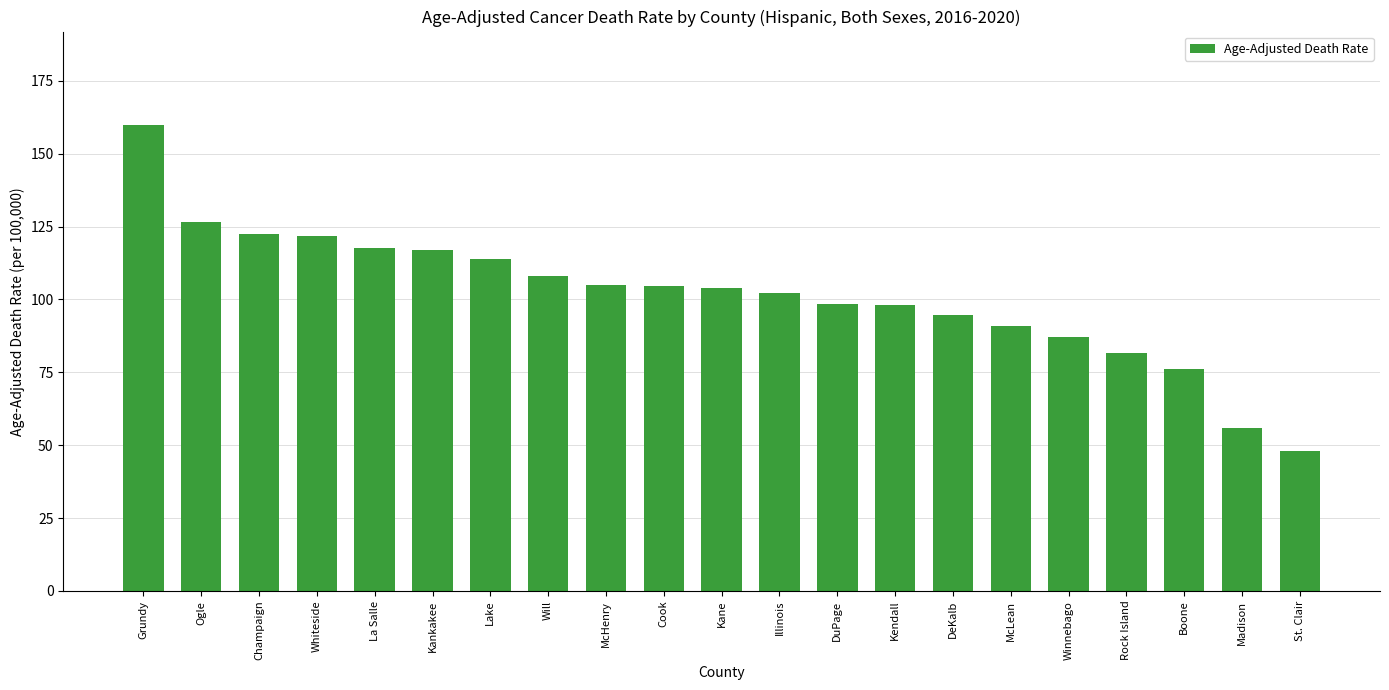

What is the greatest value displayed?

159.9